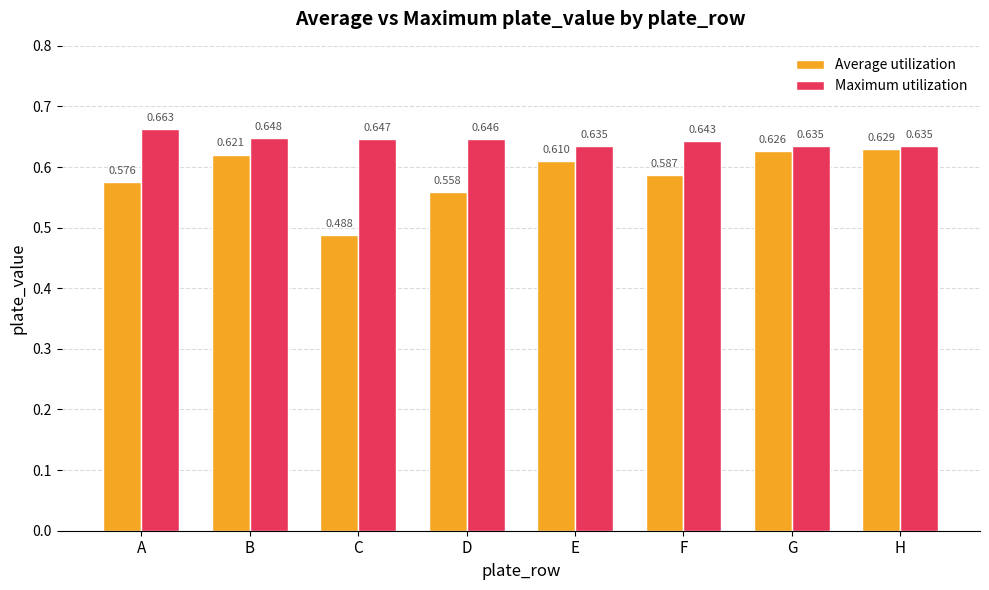

Which series has the widest spread of values?

Average utilization